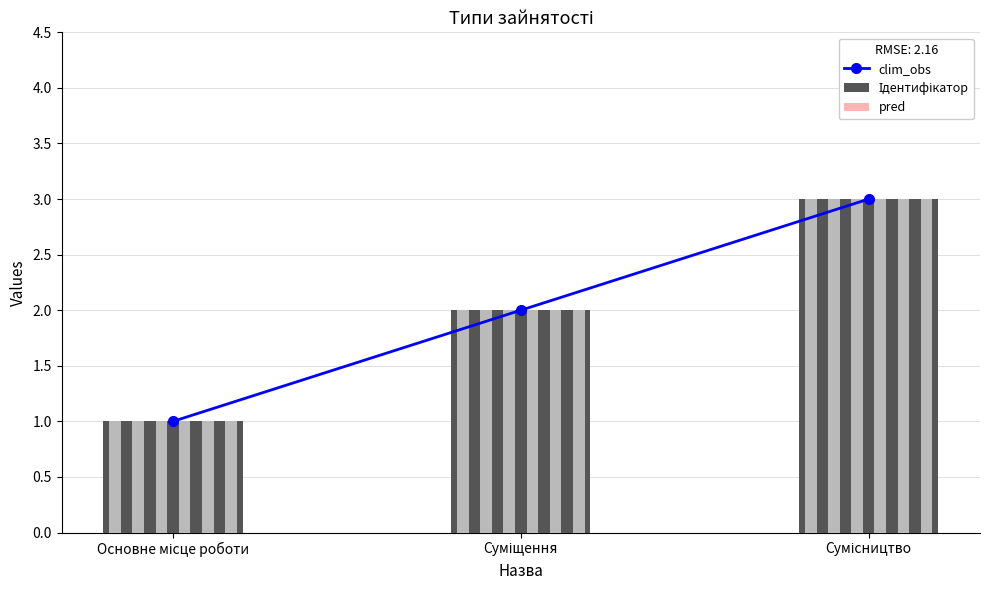

What is the label of the 2nd bar from the left?

Суміщення